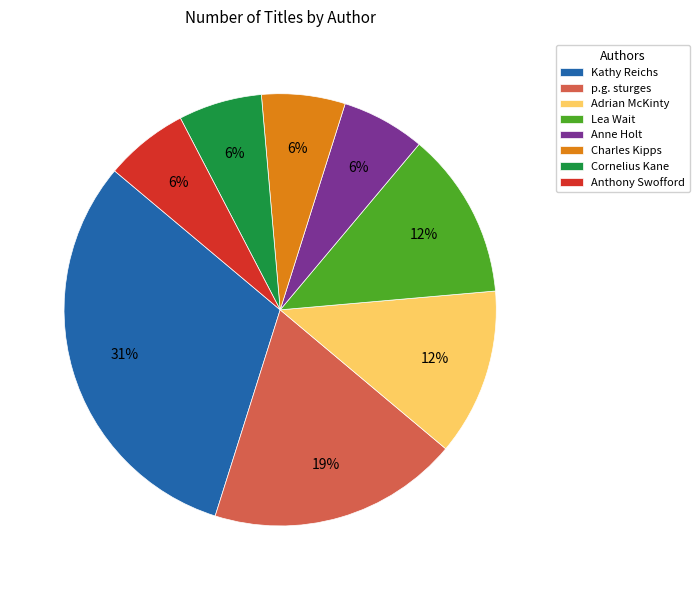

Does Adrian McKinty account for over 50% of the chart?

No